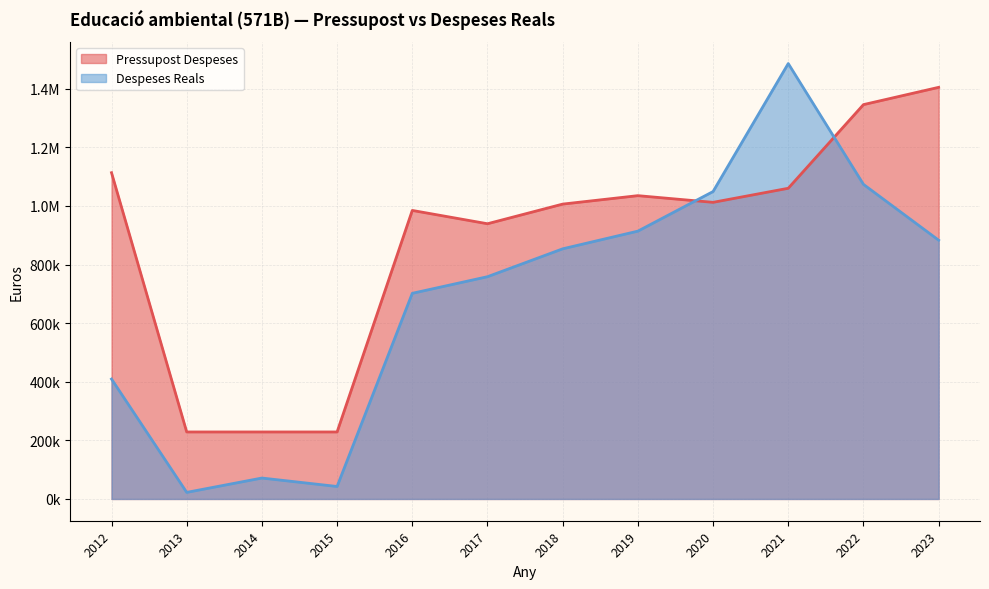

Reading right to left, what are all the values shown in this chart?

Pressupost Despeses: 2023=1404983.0	2022=1345992.0	2021=1060454.0	2020=1012437.0	2019=1035250.0	2018=1006436.0	2017=939369.0	2016=984816.0	2015=228706.0	2014=228706.0	2013=228706.0	2012=1113579.0
Despeses Reals: 2023=883240.0	2022=1073788.7	2021=1486161.5	2020=1049275.1	2019=914130.6	2018=853779.2	2017=758600.8	2016=701914.9	2015=42581.4	2014=71402.7	2013=22457.4	2012=409253.7